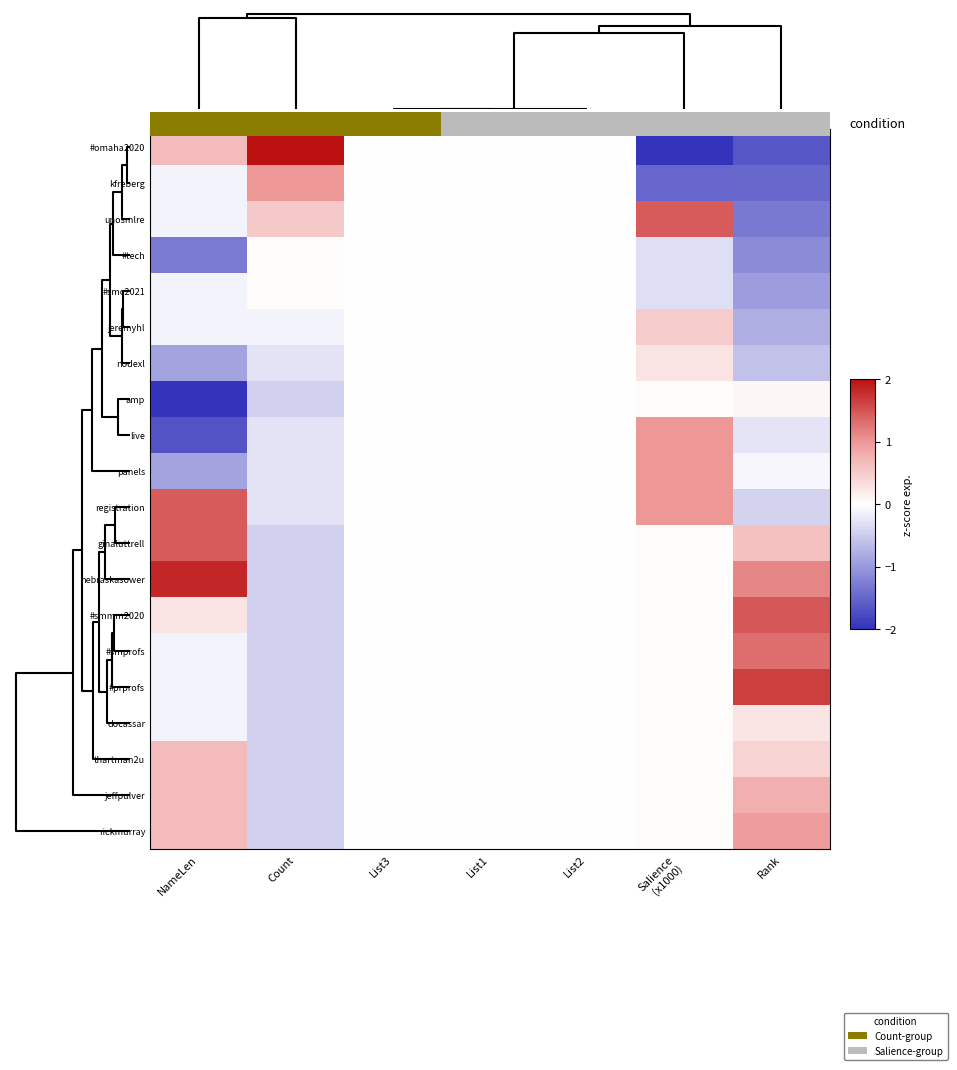

The #tech series shows -0.5 at NameLen. True or false?

False